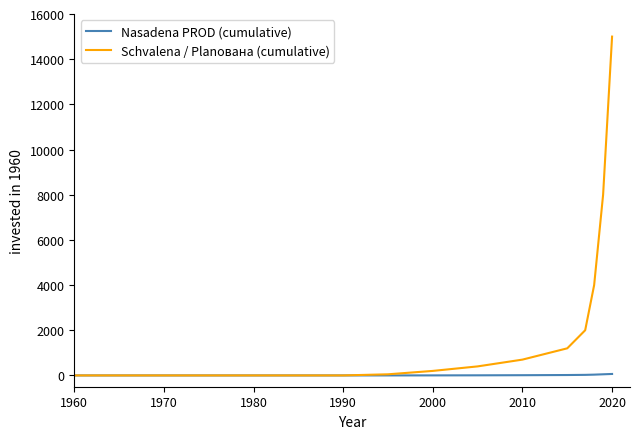

Which series has the largest total across all categories?

Schvalena / Planована (cumulative)